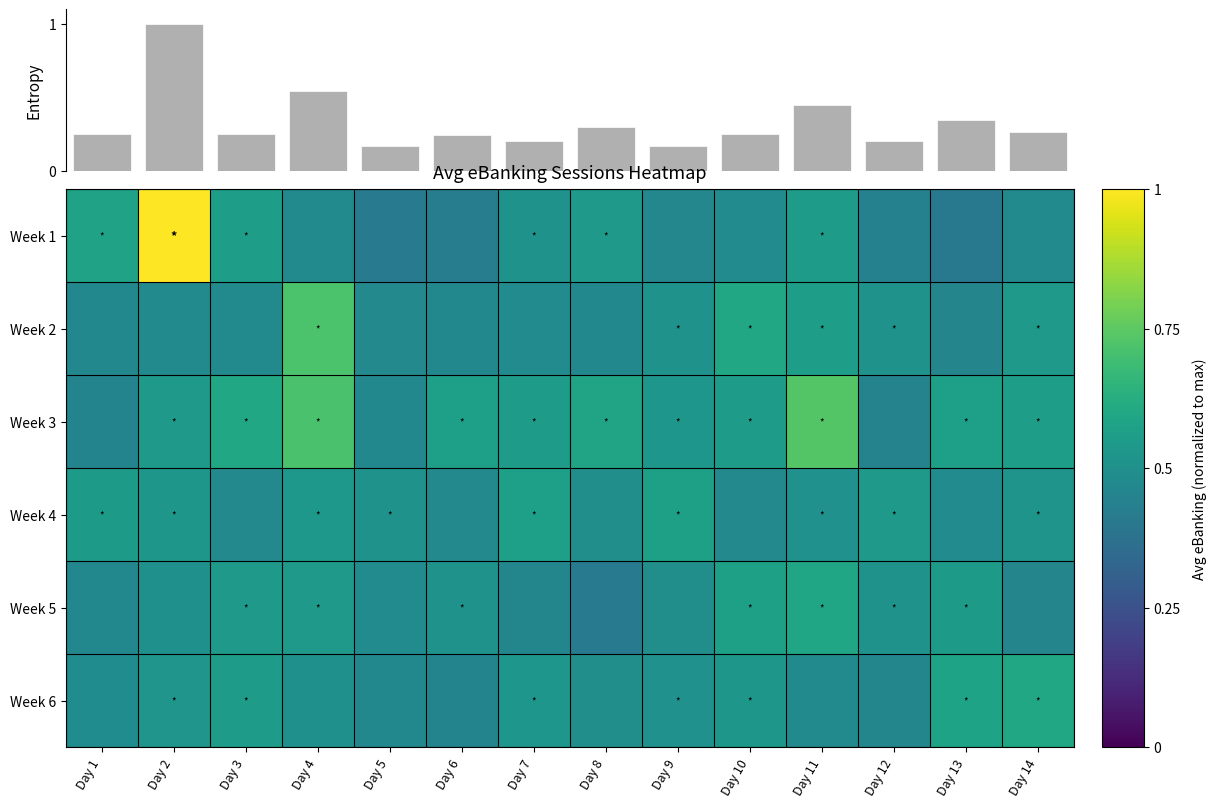

At Day 7, list the series in order from largest to smallest.

Week 4, Week 3, Week 6, Week 1, Week 2, Week 5